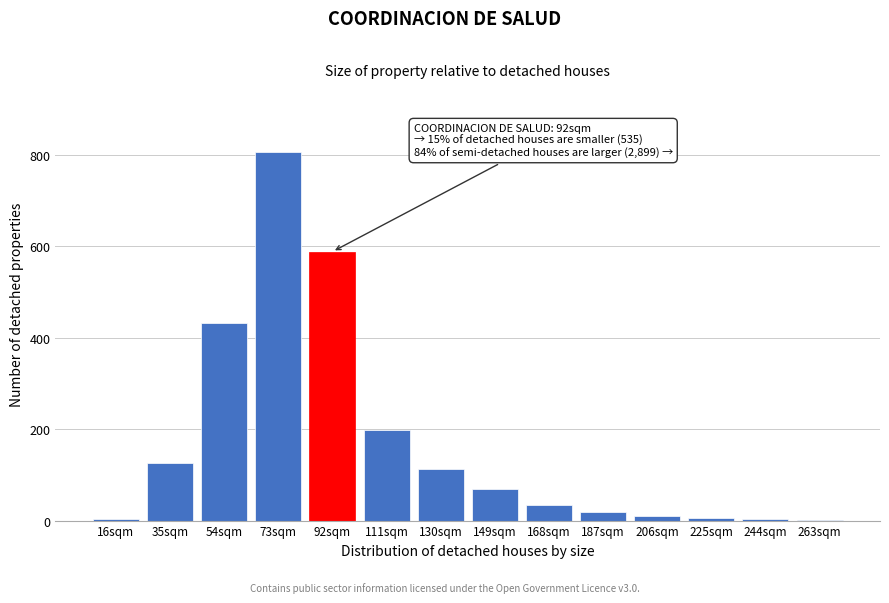

What is the maximum value shown in the chart?

805